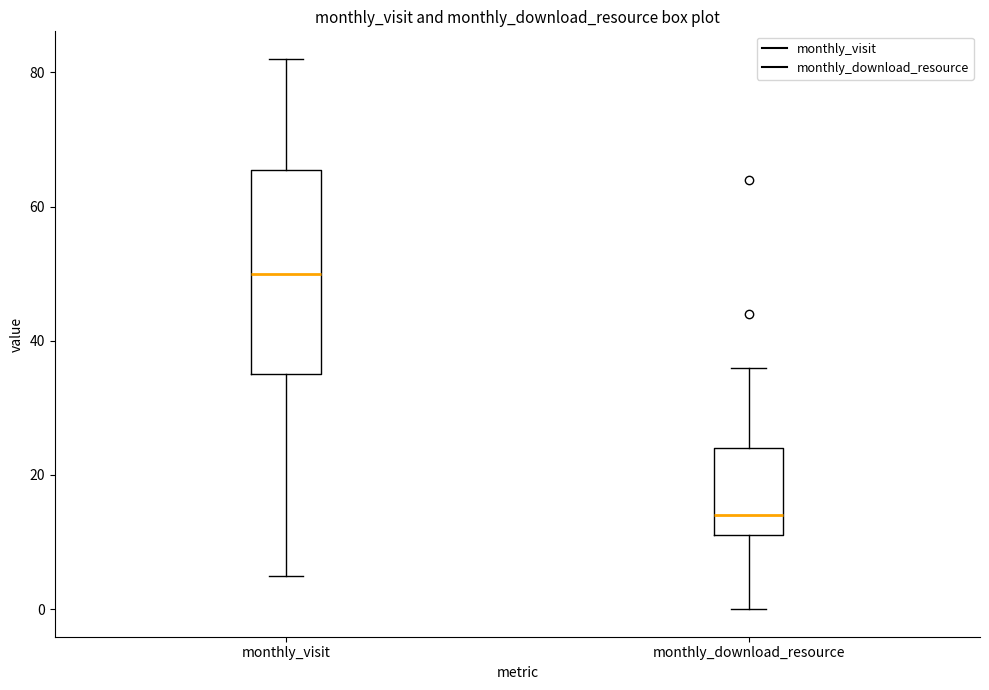

Reading left to right, transcribe this box plot: for each box, give where its median line is, the range the box spans, and where its two whiskers end, as read against the y-axis. The values are not printed on the chart, so give them approximately, as read against the axis.

monthly_visit: median 50, box 36 to 66, whiskers 6 to 82
monthly_download_resource: median 14, box 12 to 24, whiskers 0 to 36